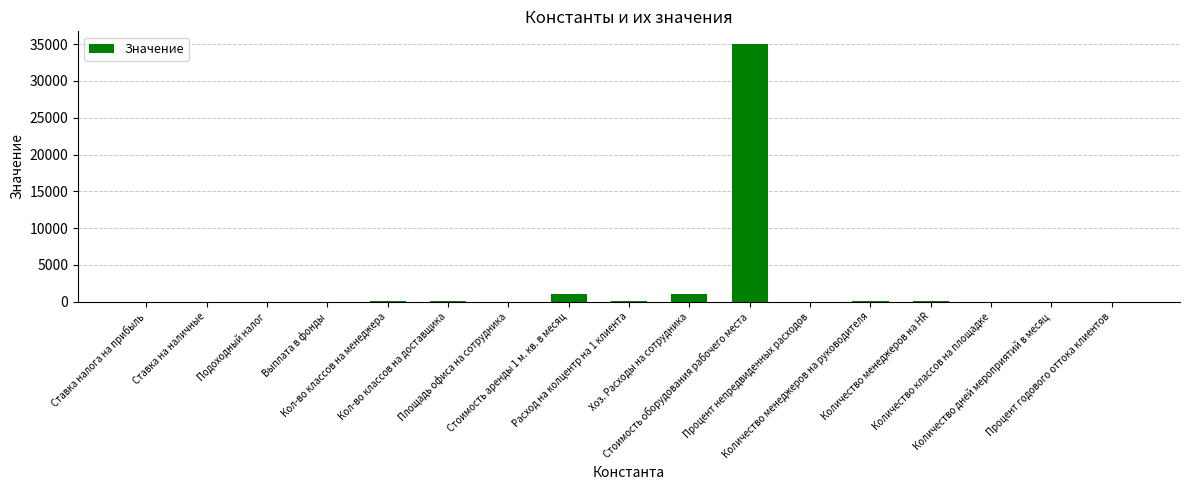

Where does the data first go above 8?

Кол-во классов на менеджера